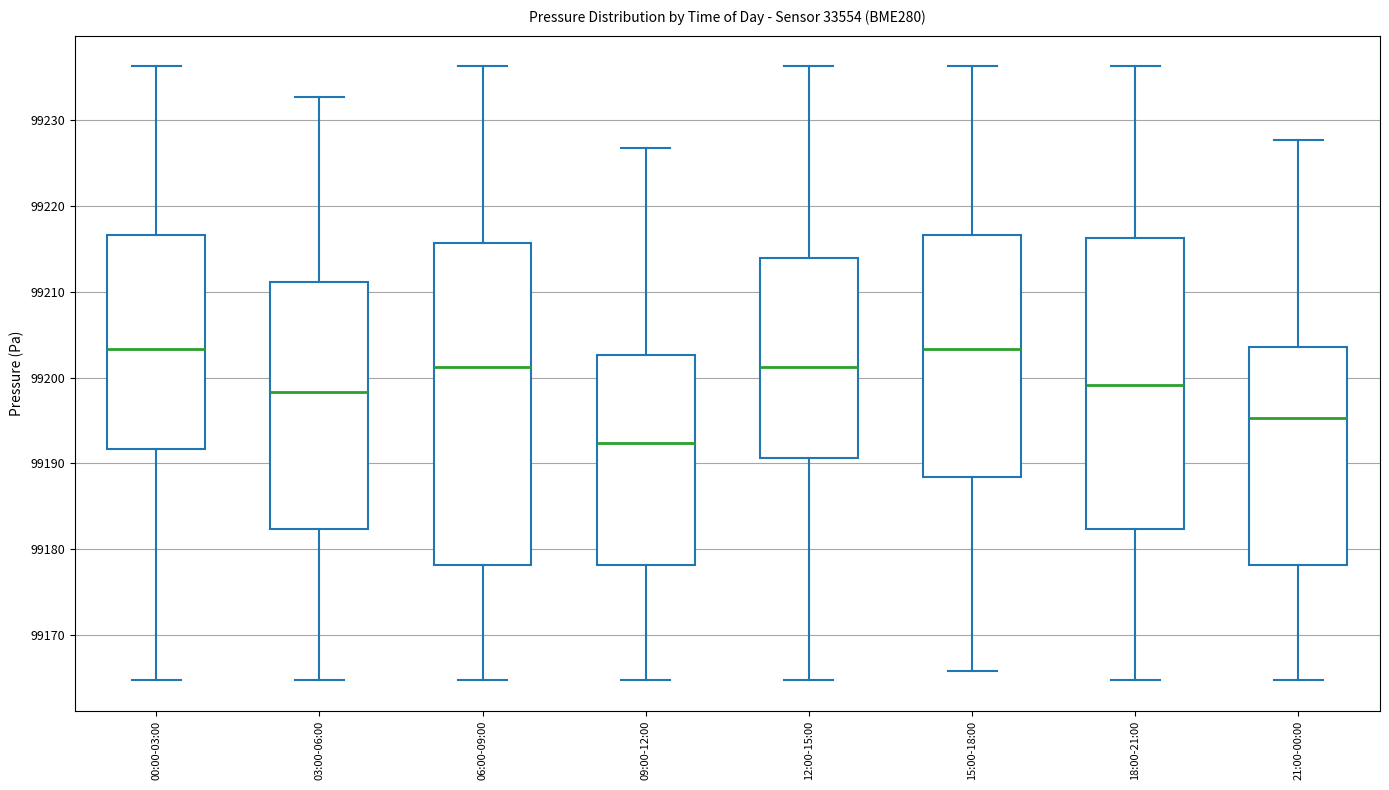

Reading left to right, read every box against the y-axis: the position of its median line, the range the box covers, and the ends of its whiskers. The values are not printed on the chart, so give them approximately, as read against the axis.

00:00-03:00: median 99203, box 99192 to 99217, whiskers 99165 to 99236
03:00-06:00: median 99198, box 99182 to 99211, whiskers 99165 to 99233
06:00-09:00: median 99201, box 99178 to 99216, whiskers 99165 to 99236
09:00-12:00: median 99192, box 99178 to 99203, whiskers 99165 to 99227
12:00-15:00: median 99201, box 99191 to 99214, whiskers 99165 to 99236
15:00-18:00: median 99203, box 99188 to 99217, whiskers 99166 to 99236
18:00-21:00: median 99199, box 99182 to 99216, whiskers 99165 to 99236
21:00-00:00: median 99195, box 99178 to 99204, whiskers 99165 to 99228